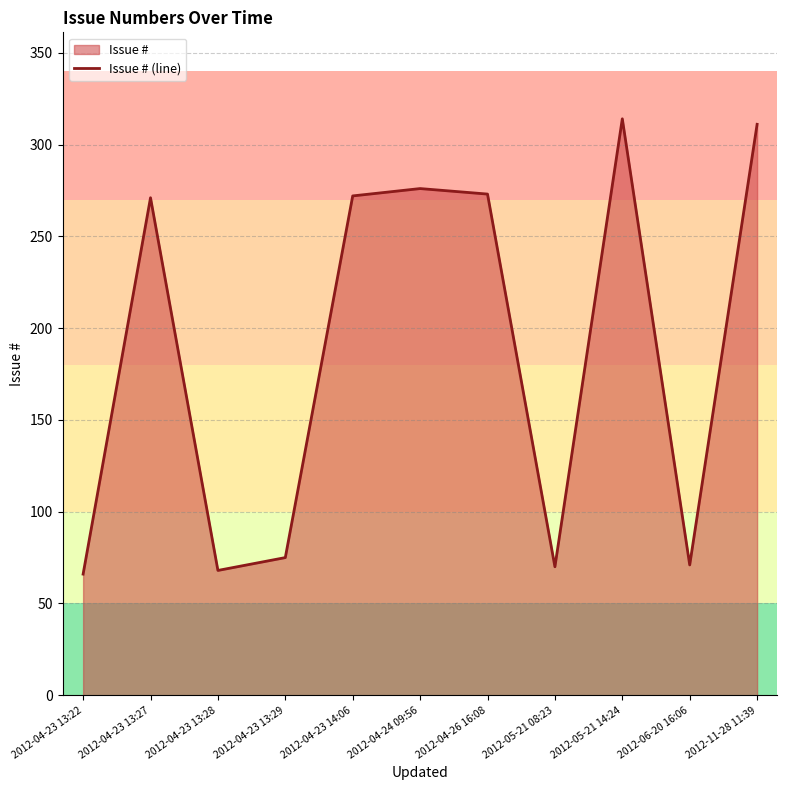

Where does the data first go above 271?

2012-04-23 14:06